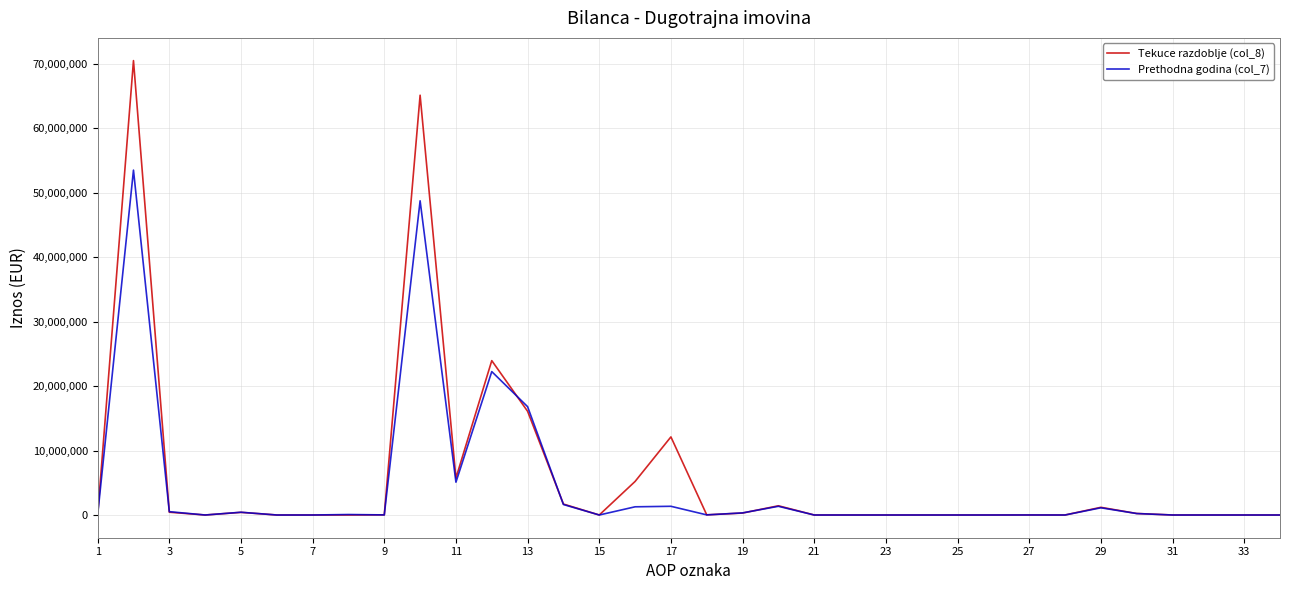

Which series has the widest spread of values?

Tekuce razdoblje (col_8)